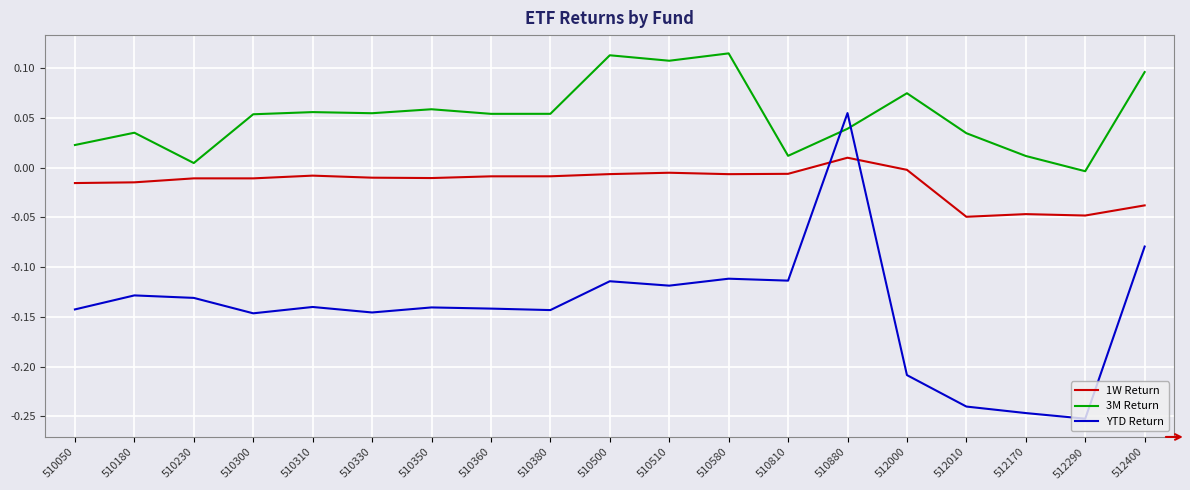

What is the difference between the highest and lowest values at 512010?

0.3